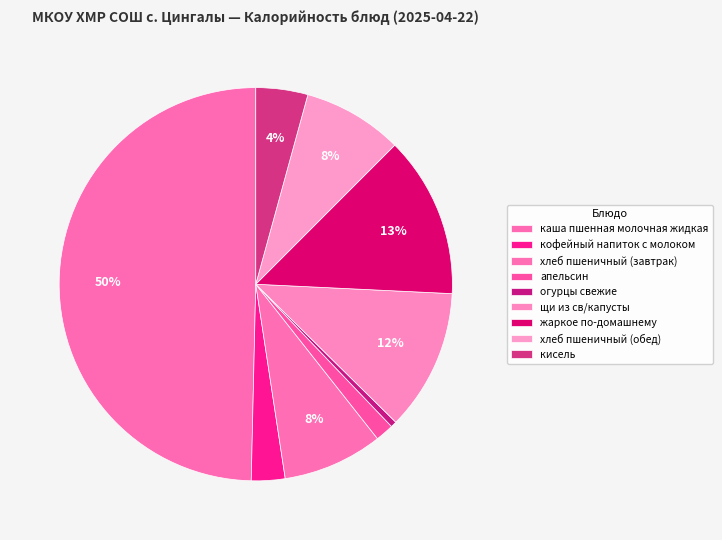

What is the total percentage of щи из св/капусты and кисель?

15.9%